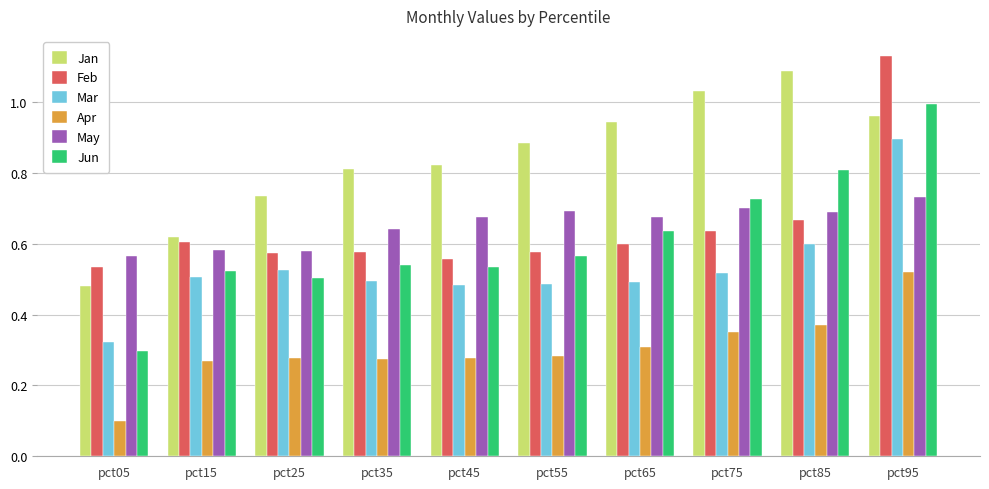

How many bars are there in each group?

6